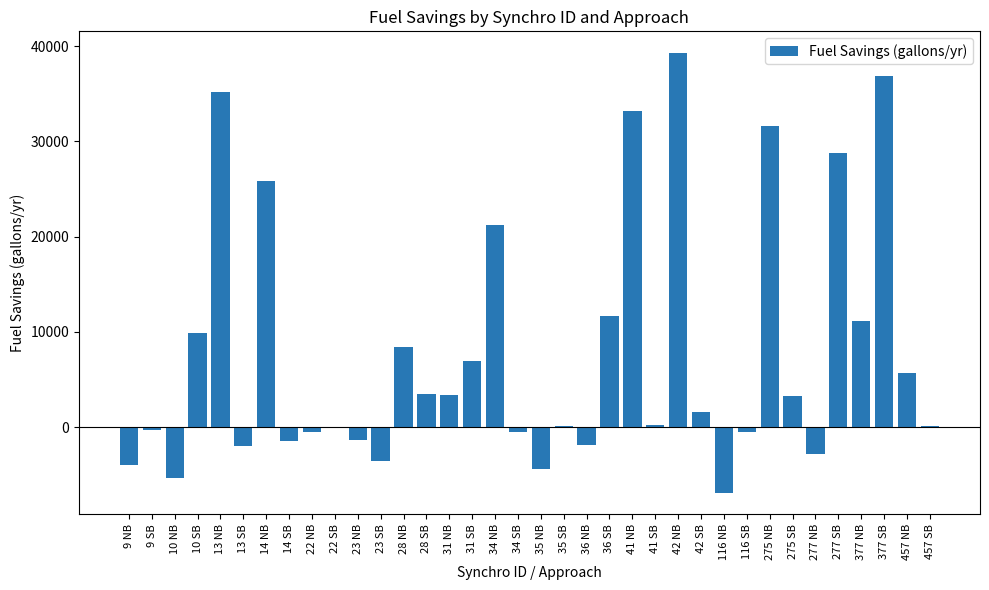

What is the maximum value shown in the chart?

39245.6